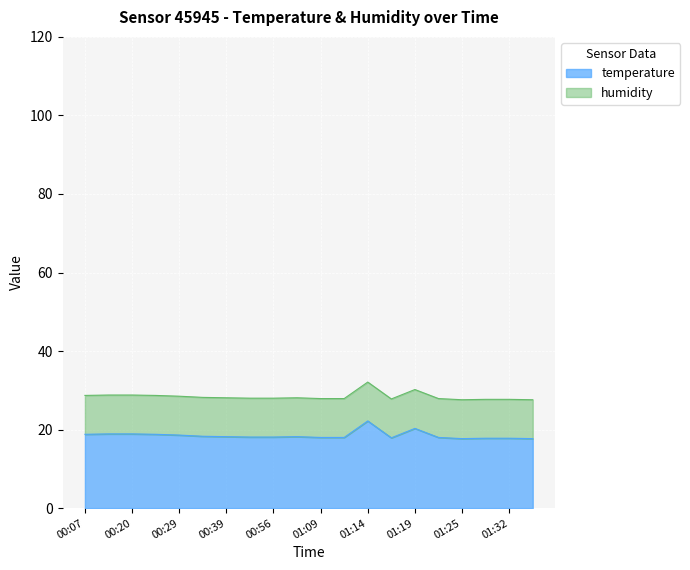

How many points are higher than both their immediate neighbors (excluding endpoints)?

3